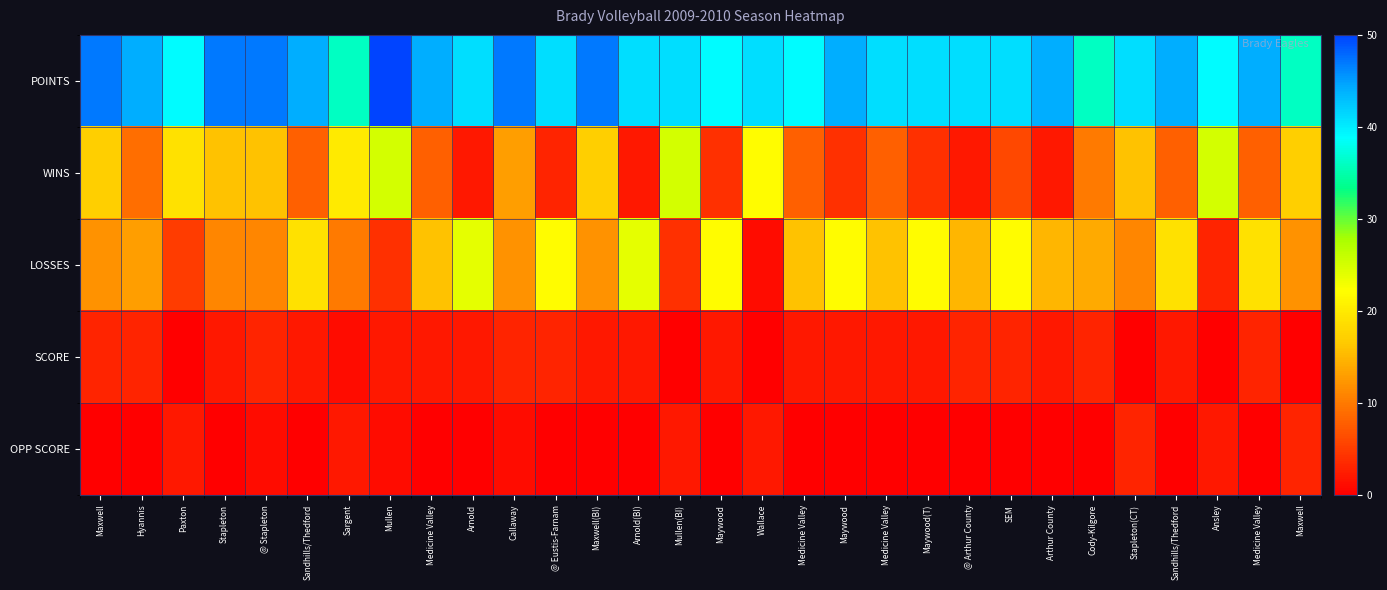

Which label corresponds to the largest value in the chart?

Mullen